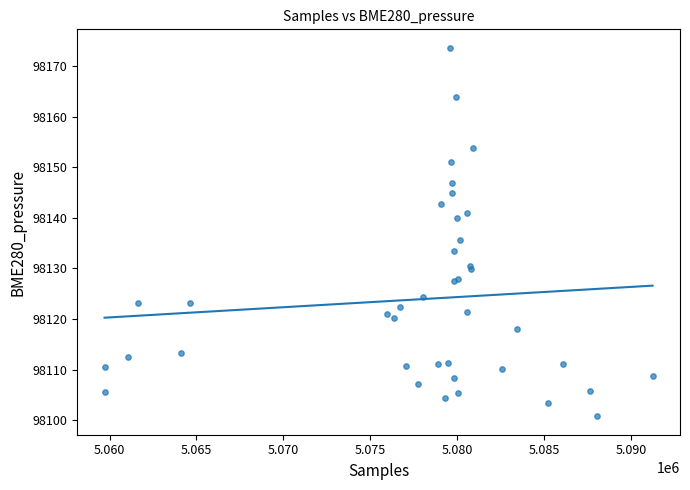

What Y value in the scatter plot is closest to 98137?

98135.6